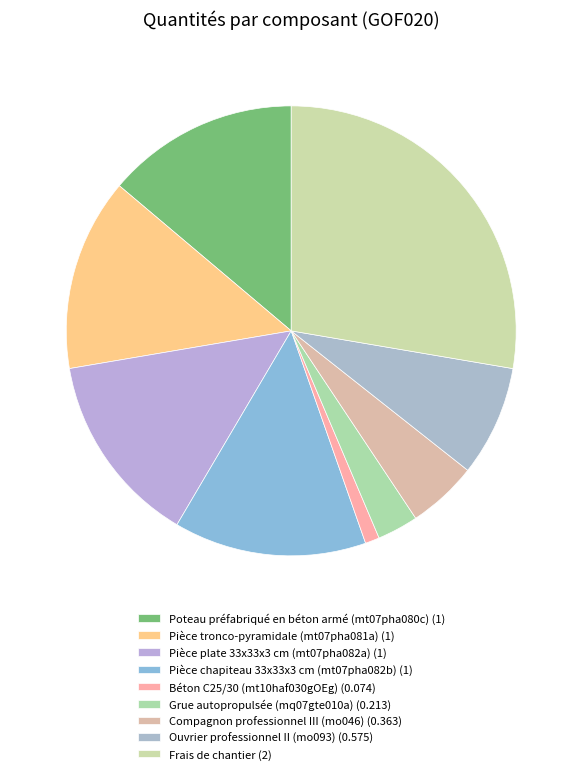

To the nearest percent, what is the difference between the largest and smallest slice percentages?

27%